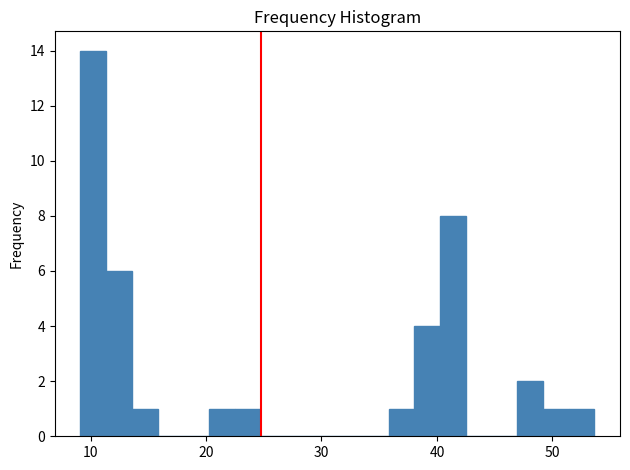

Around what value on the x-axis is the tallest bar? Give the approximate position of its centre, as read against the axis.

10